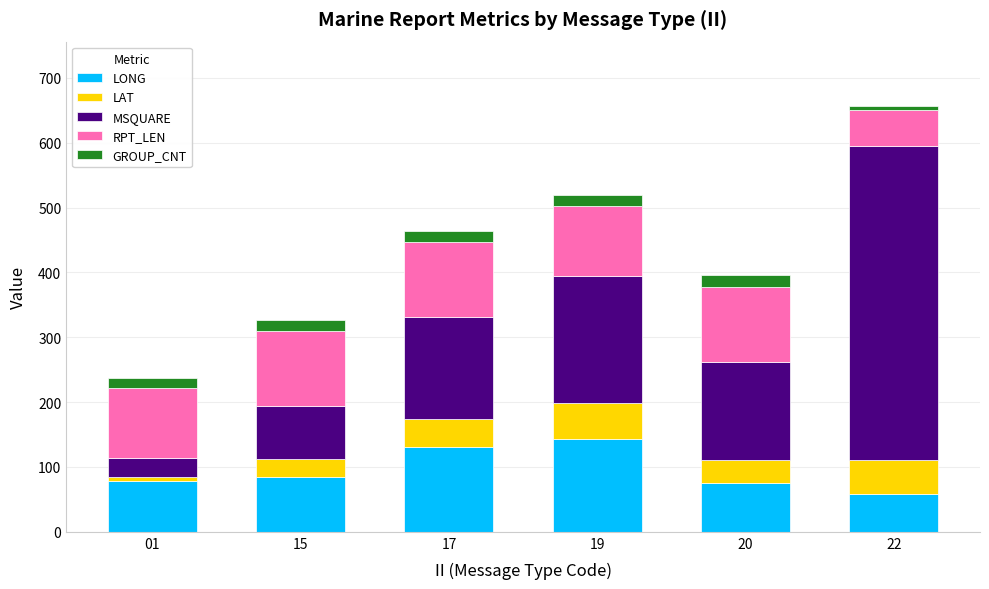

Are the bars grouped side by side (vs. stacked)?

No